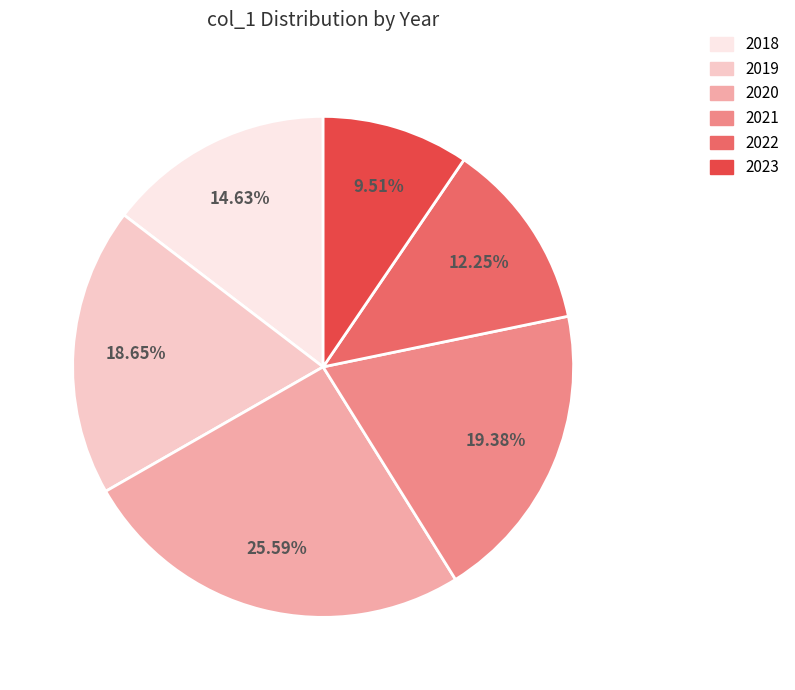

What percentage is the 2022 slice, to the nearest percent?

12%